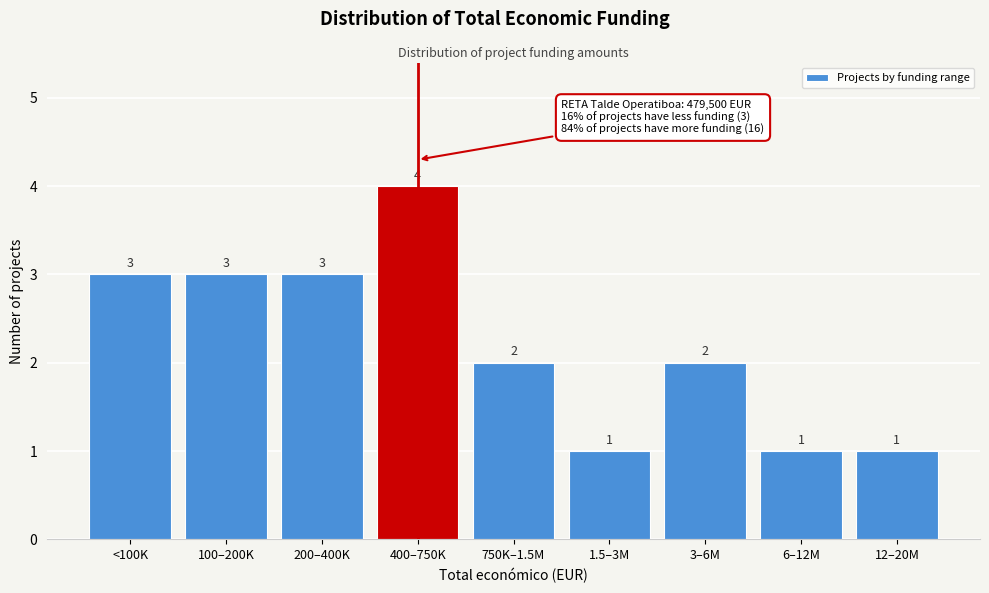

Reading left to right, what are all the values shown in this chart?

3	3	3	4	2	1	2	1	1